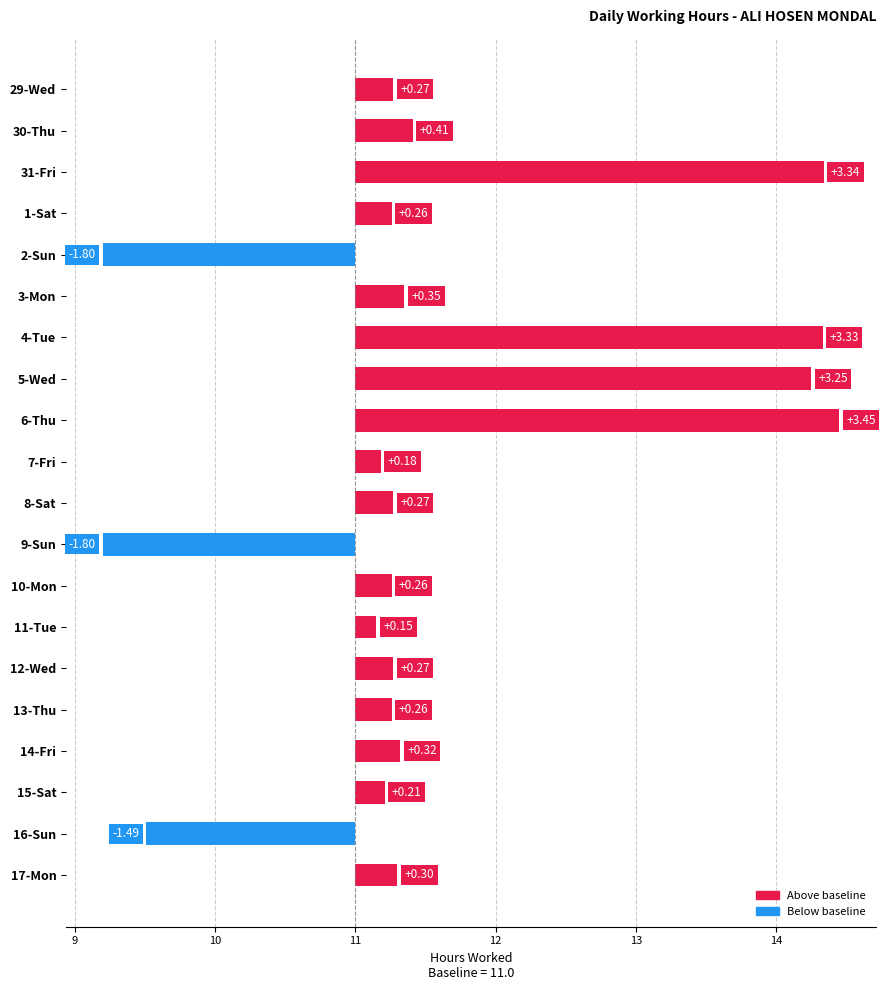

How many values are above zero?

17